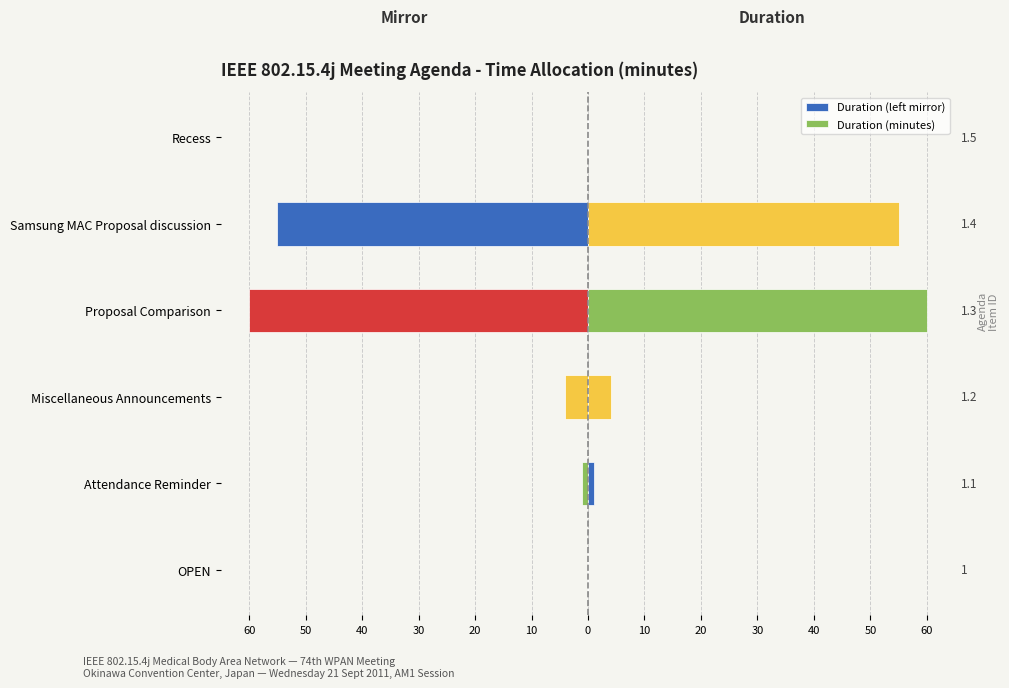

List the series in order of their overall mean, highest first.

Duration (minutes), Duration (left mirror)